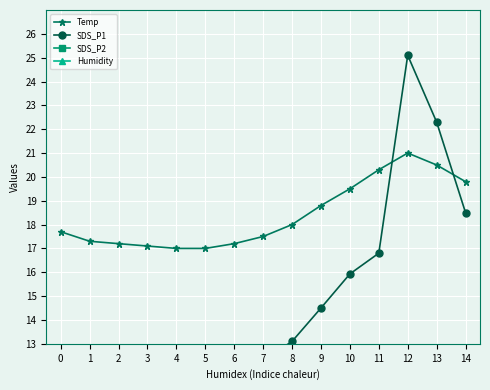

Which category has the lowest value across all series?

1